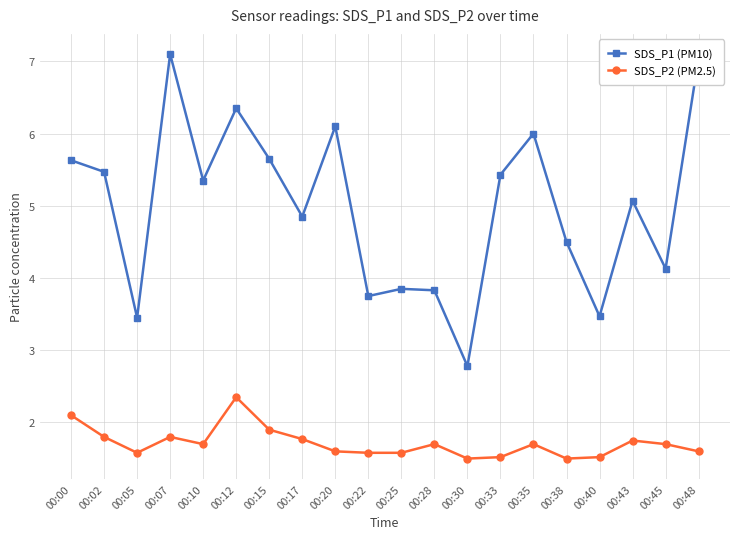

Is the value of SDS_P1 (PM10) at 00:05 greater than the value of SDS_P2 (PM2.5) at 00:45?

Yes